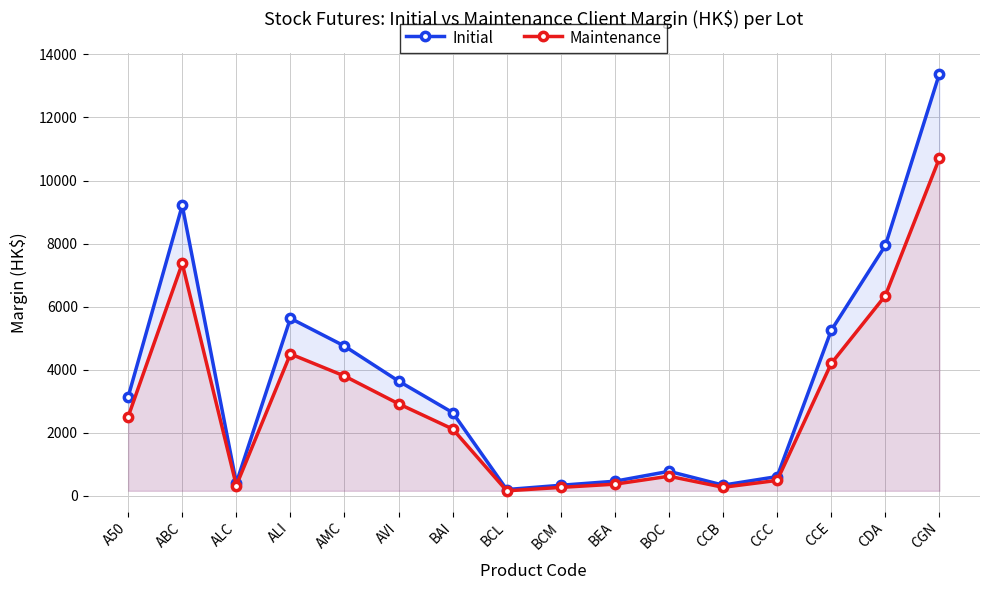

At which category is the sum across all series the highest?

CGN